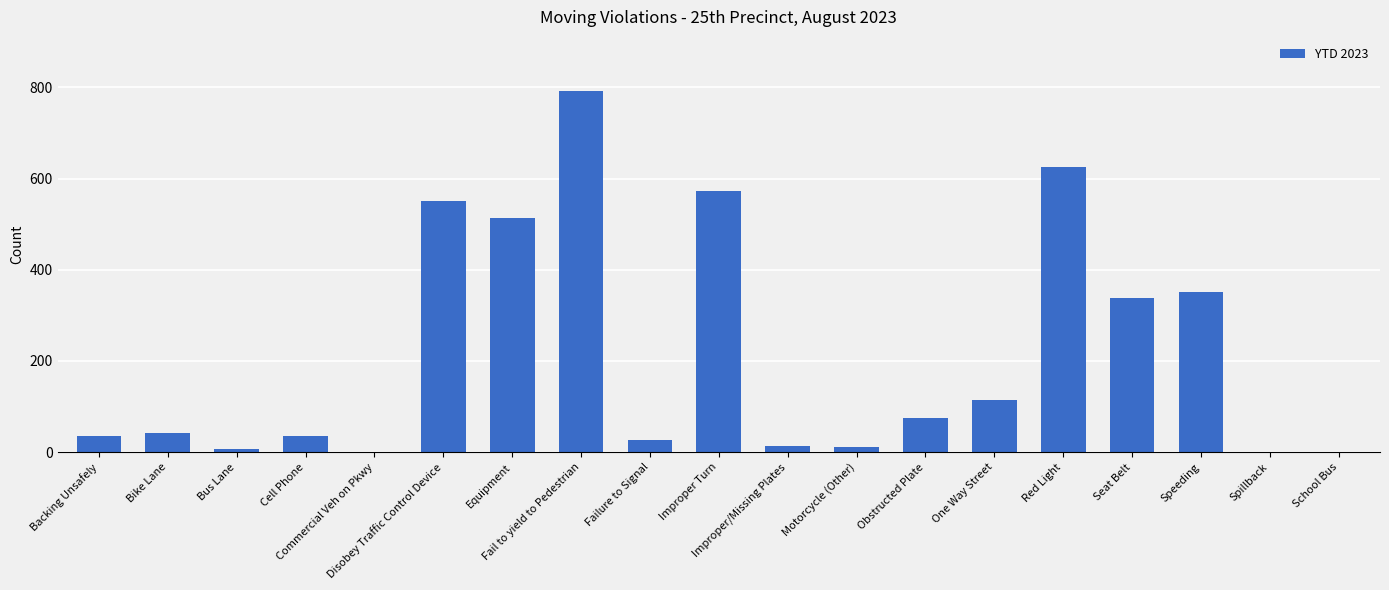

Count the number of categories in the chart.

19